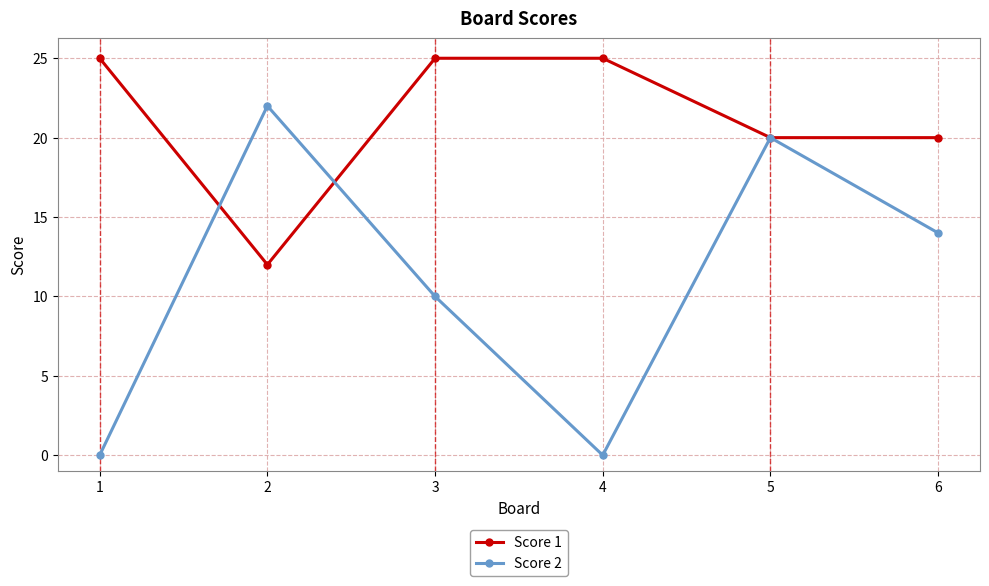

Is the value of Score 1 at 4 greater than the value of Score 2 at 4?

Yes